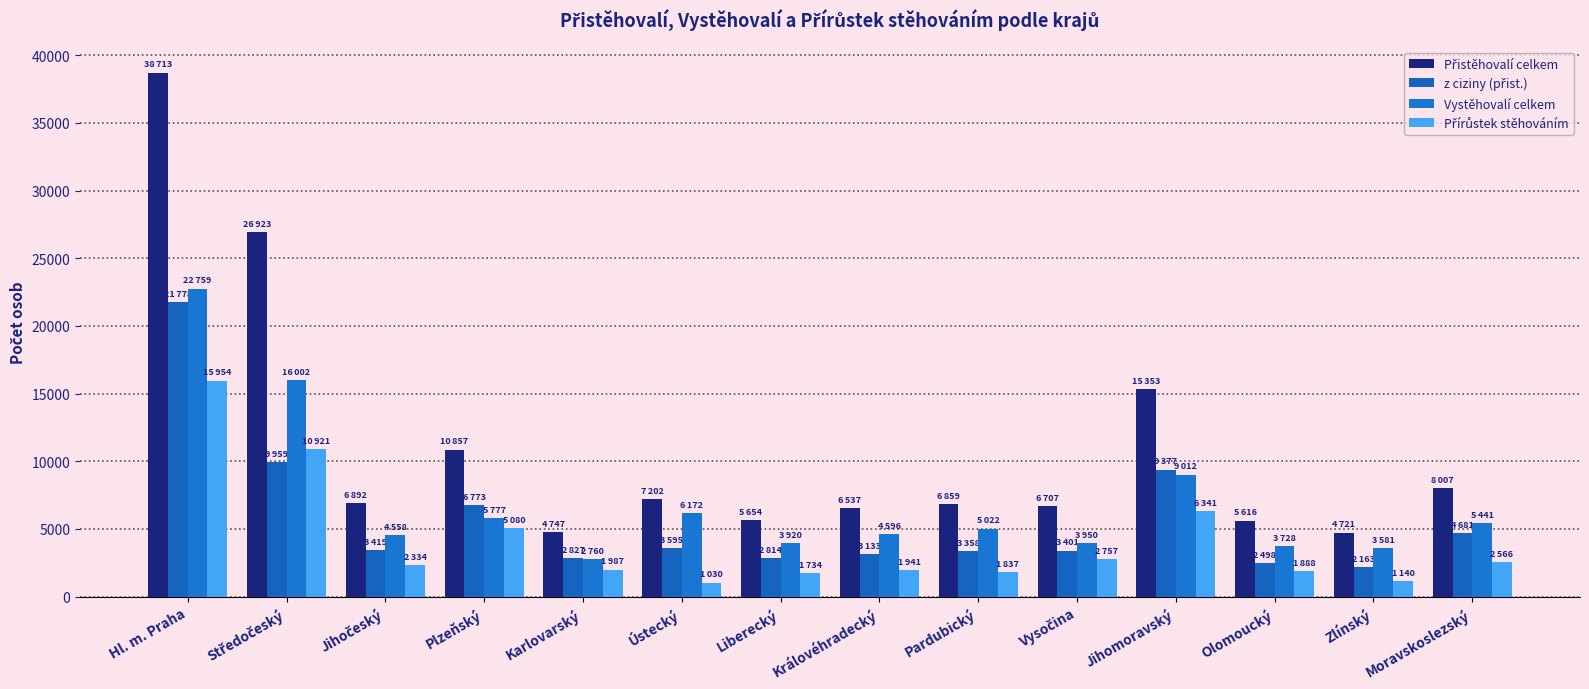

What is the spread (max minus min) of values at Moravskoslezský?

5441